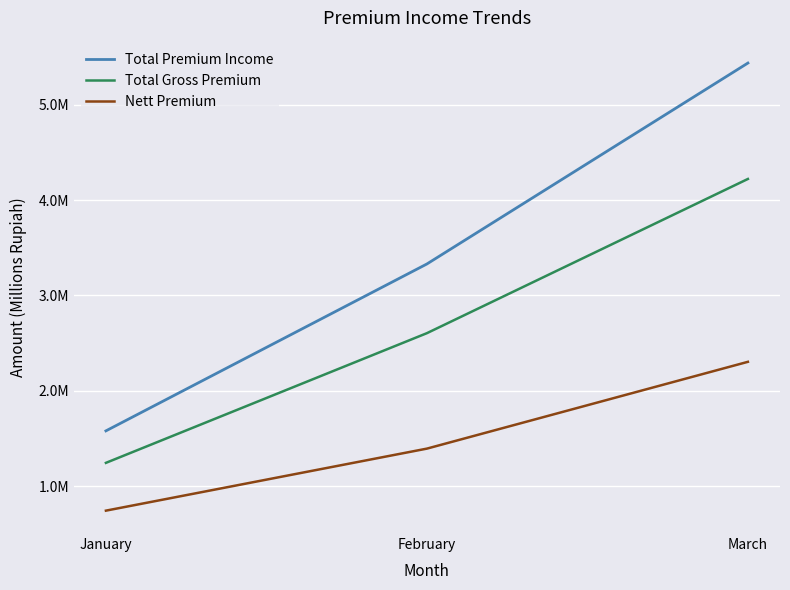

Which series has the largest total across all categories?

Total Premium Income